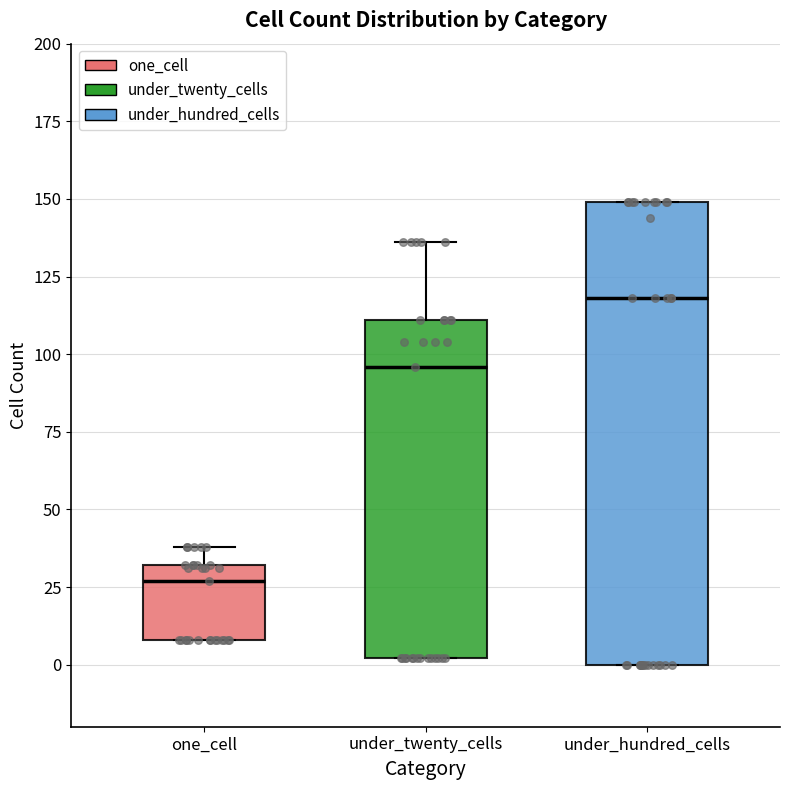

Reading left to right, read every box against the y-axis: the position of its median line, the range the box covers, and the ends of its whiskers. The values are not printed on the chart, so give them approximately, as read against the axis.

one_cell: median 25, box 10 to 30, whiskers 10 to 40
under_twenty_cells: median 95, box 0 to 110, whiskers 0 to 135
under_hundred_cells: median 120, box 0 to 150, whiskers 0 to 150